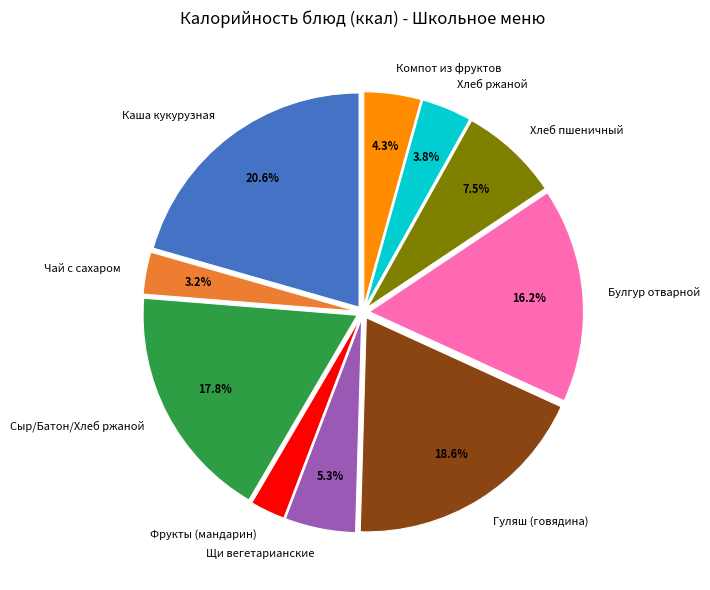

How many slices are in this pie chart?

10